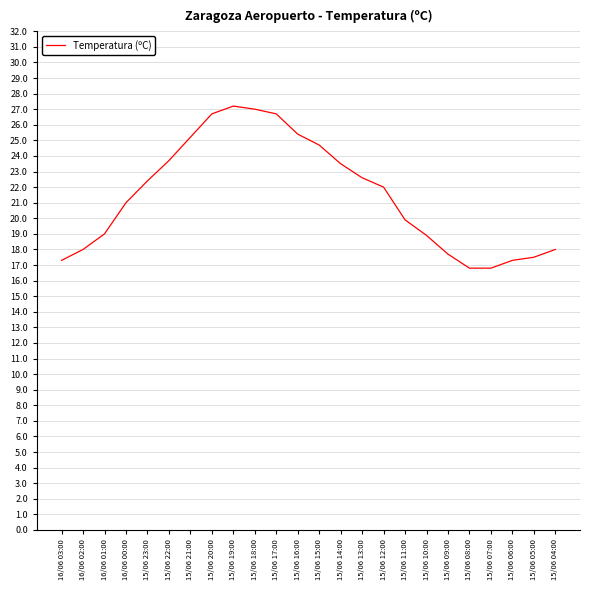

What is the sum of all values?

515.3